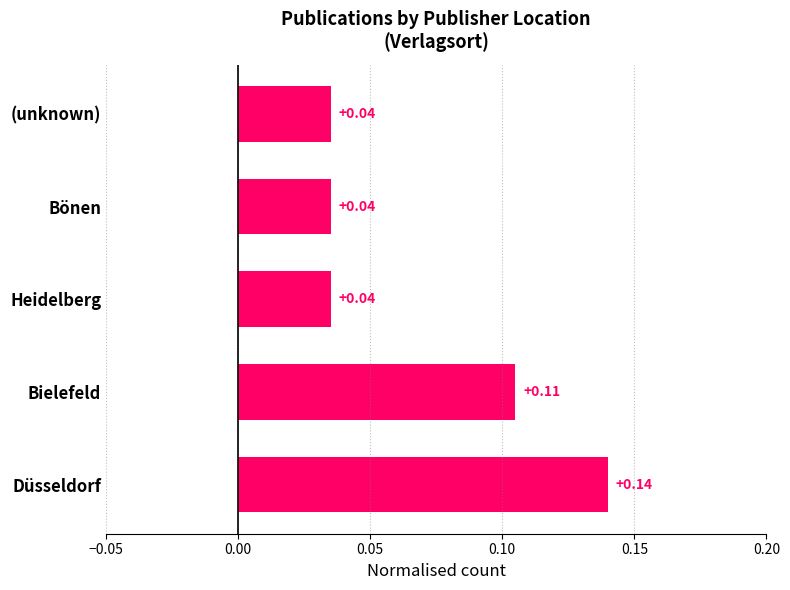

Which has a higher value, Heidelberg or Bielefeld?

Bielefeld